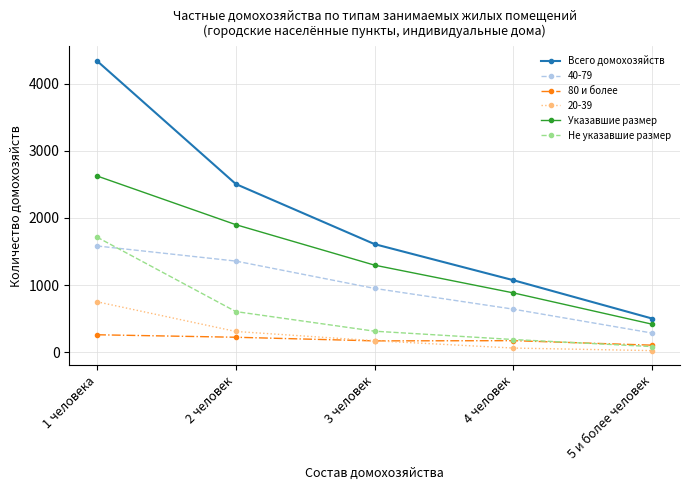

True or false: 40-79 has more than 1 points higher than both neighbors.

False